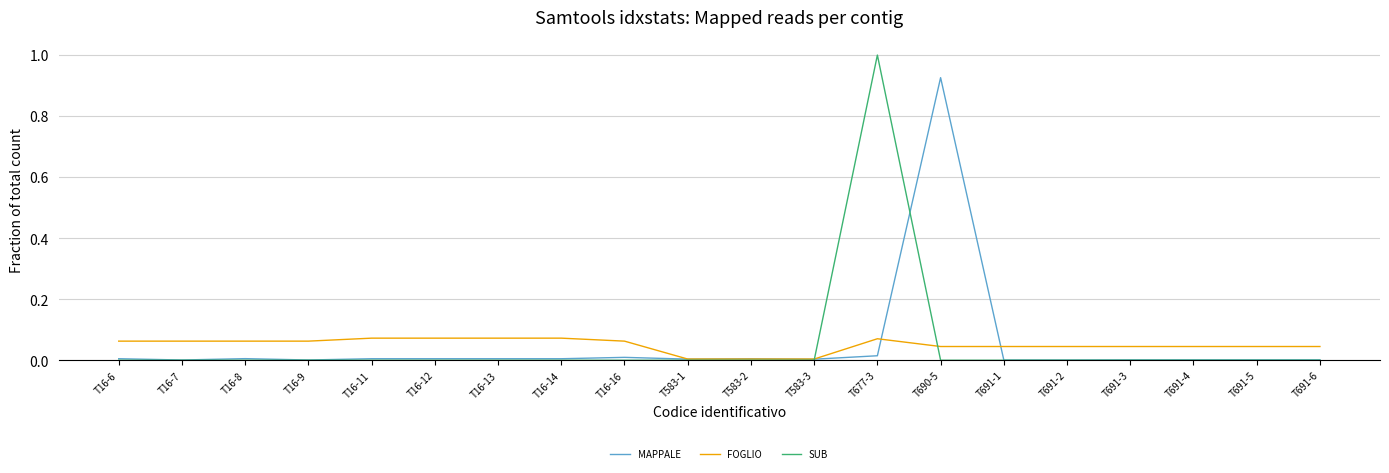

Does the chart display data point markers on the line(s)?

No